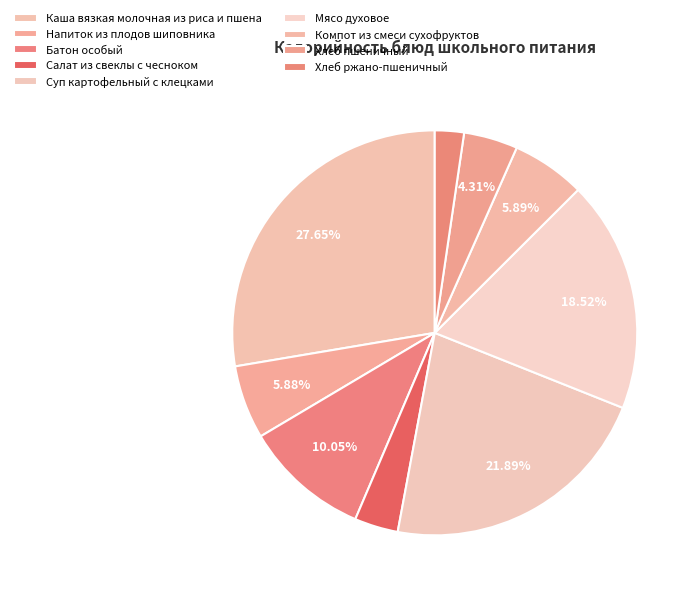

True or false: Мясо духовое accounts for 10% of the total.

False